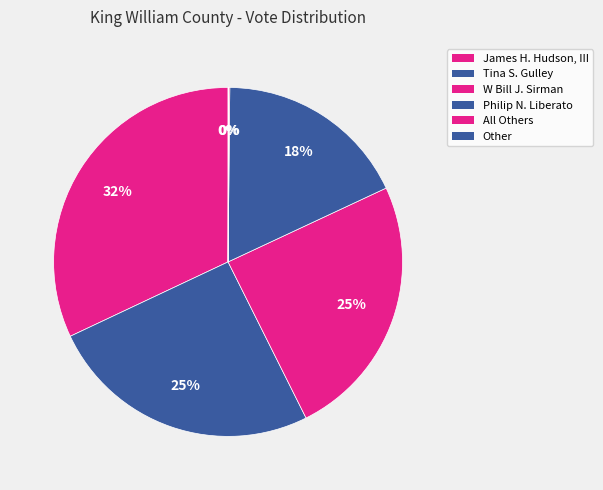

To the nearest percent, what percentage of the pie is W Bill J. Sirman?

25%